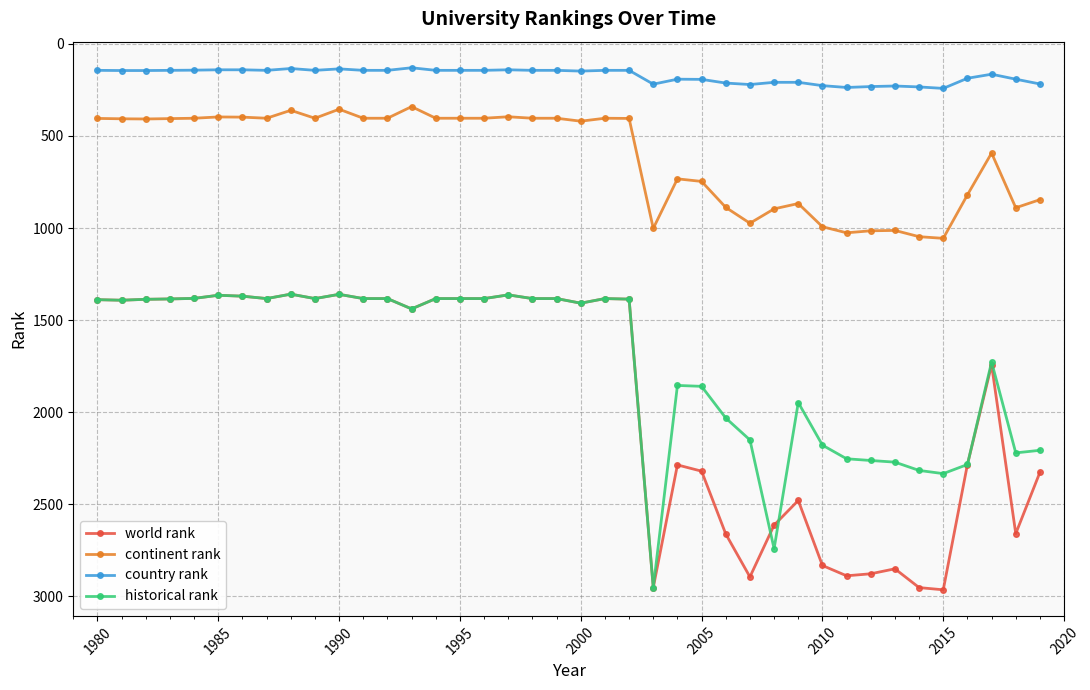

How many data points in country rank are less than 145?

20